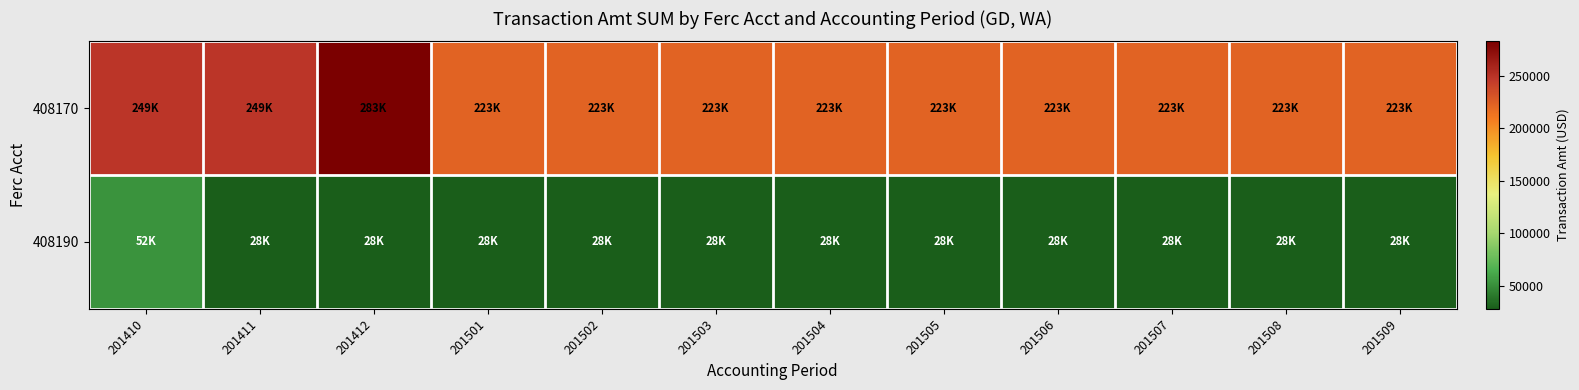

Which has a higher value, 201504 or 201502?

201504